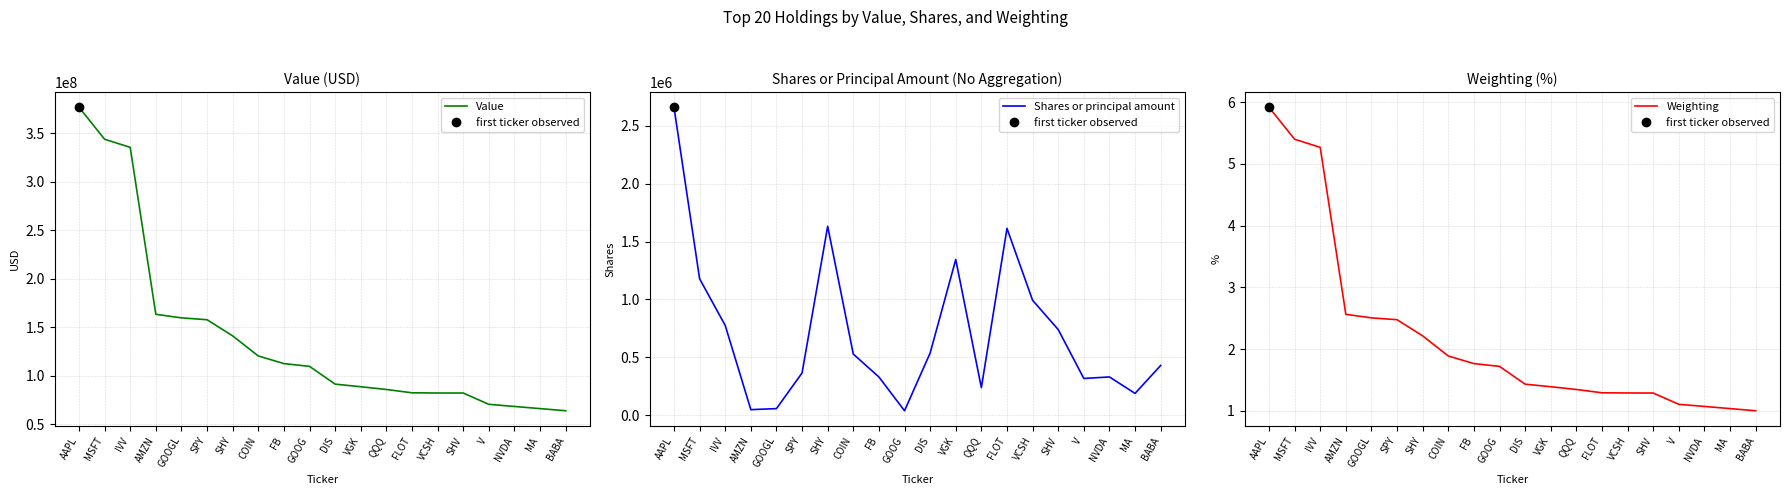

What is the spread (max minus min) of values at V?

70381998.9